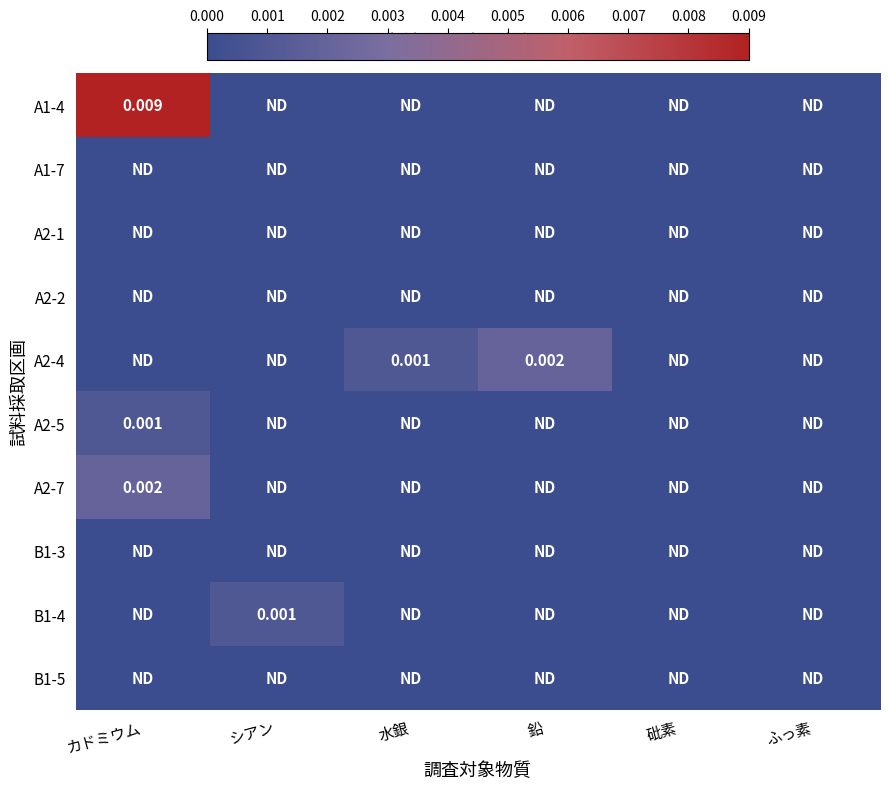

Between 水銀 and 鉛, which is larger?

水銀